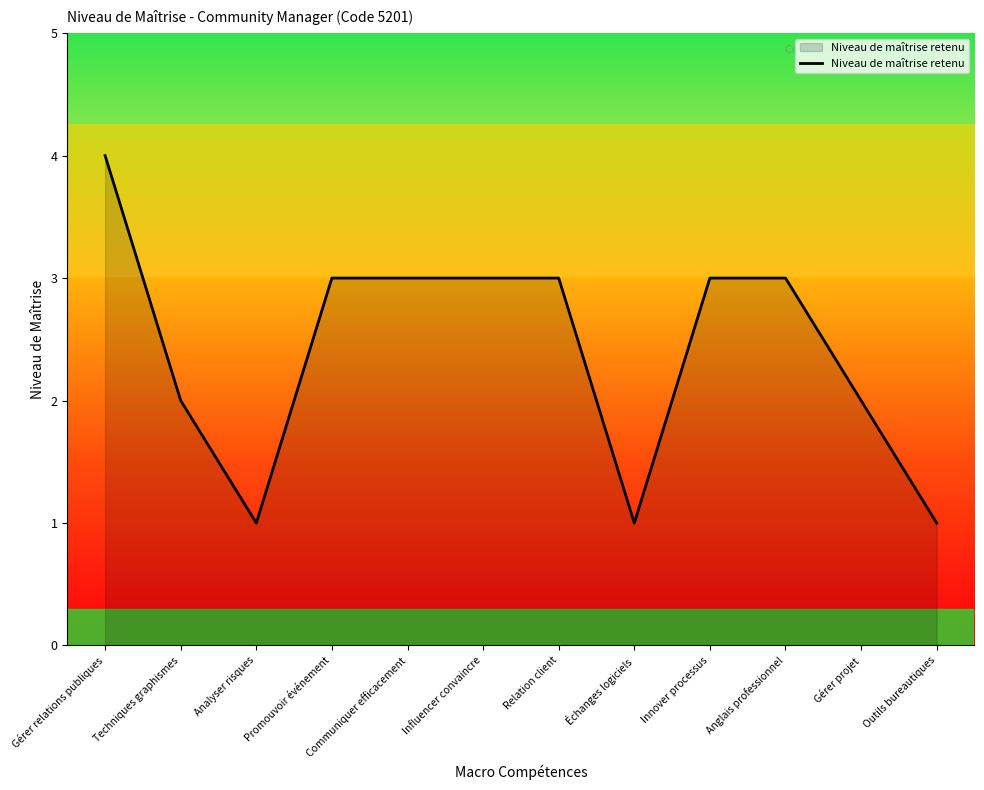

What position from the right is Influencer convaincre?

7